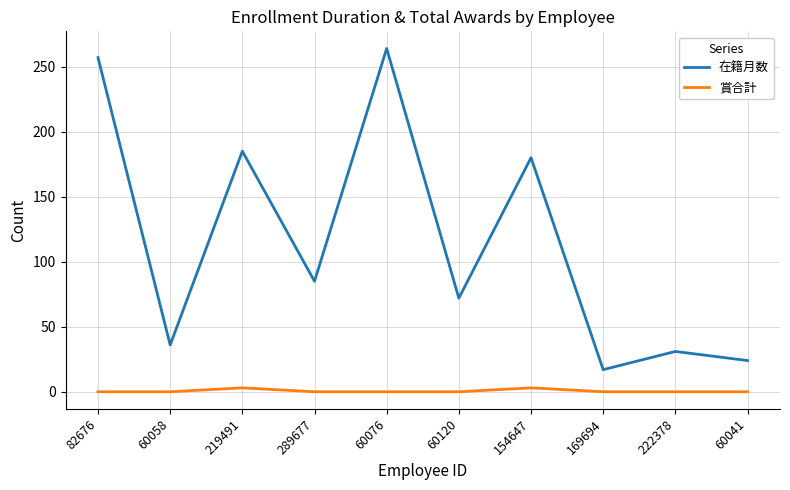

What is the maximum value for 賞合計?

3